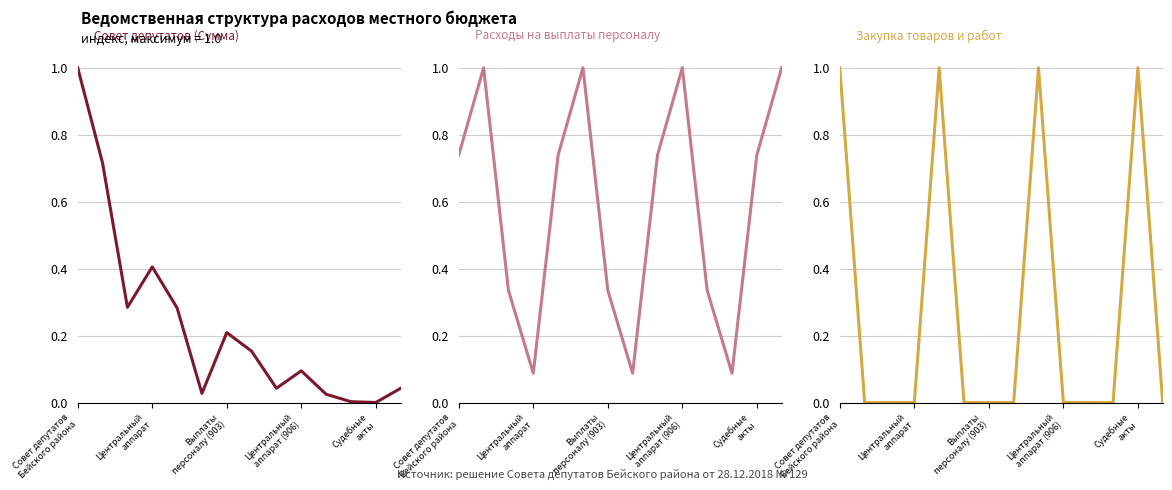

What is the difference between the highest and lowest values at Центральный
аппарат?

1.0